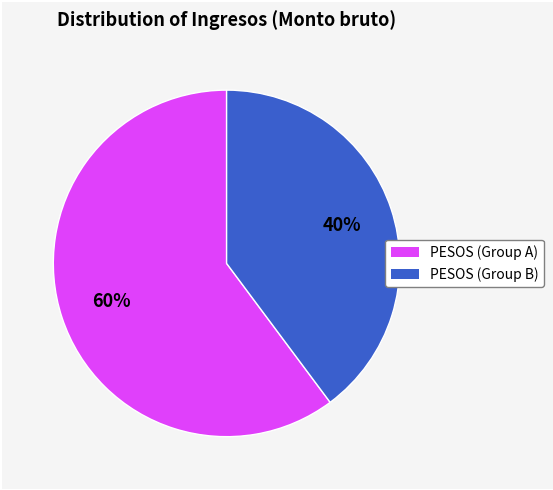

Is there any slice that represents more than half of the pie?

Yes